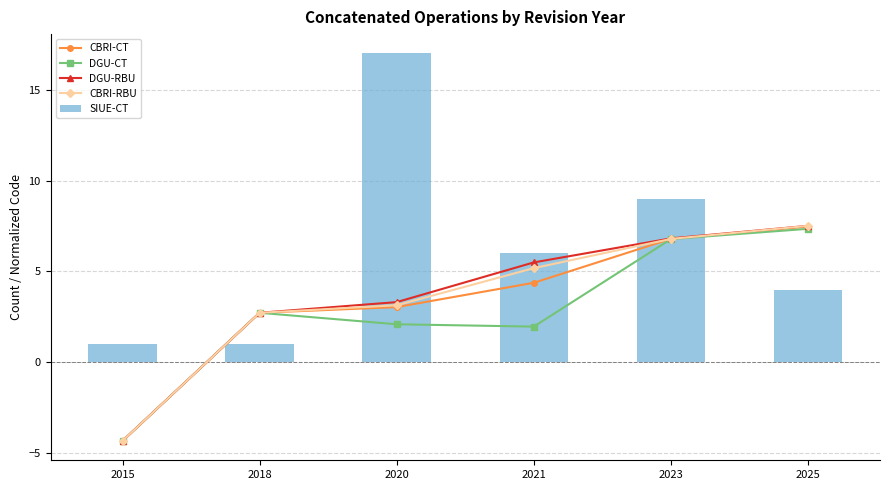

How many values in the DGU-CT series are below 2?

2